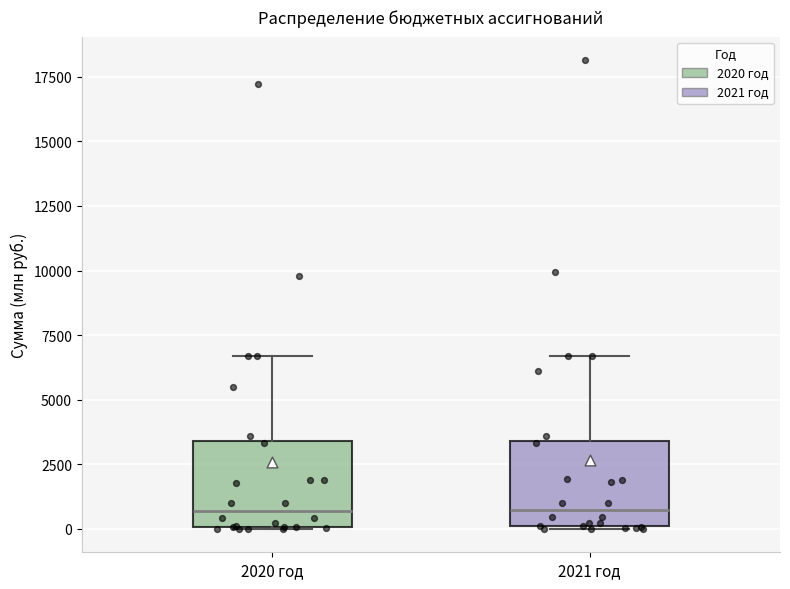

Reading left to right, transcribe this box plot: for each box, give where its median line is, the range the box spans, and where its two whiskers end, as read against the y-axis. The values are not printed on the chart, so give them approximately, as read against the axis.

2020 год: median 500, box 0 to 3500, whiskers 0 to 6500
2021 год: median 500, box 0 to 3500, whiskers 0 to 6500